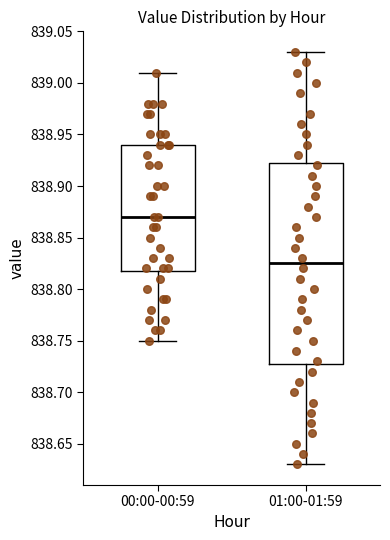

Where does the upper whisker of the box for 01:00-01:59 end on the y-axis? The values are not printed on the chart, so give them approximately, as read against the axis.

839.030